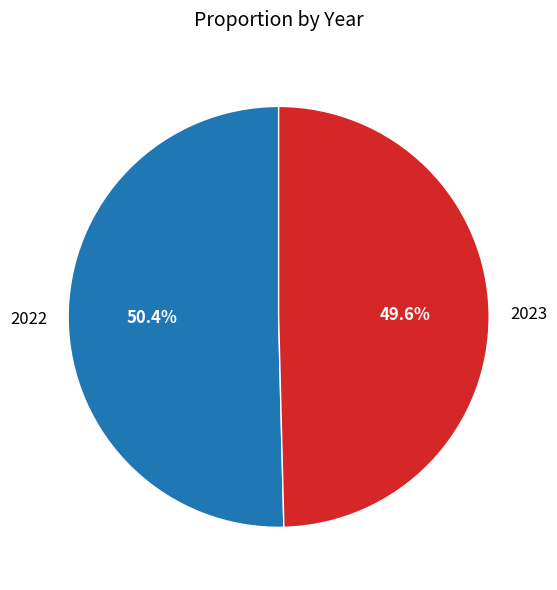

Which category has the smallest portion of the pie?

2023